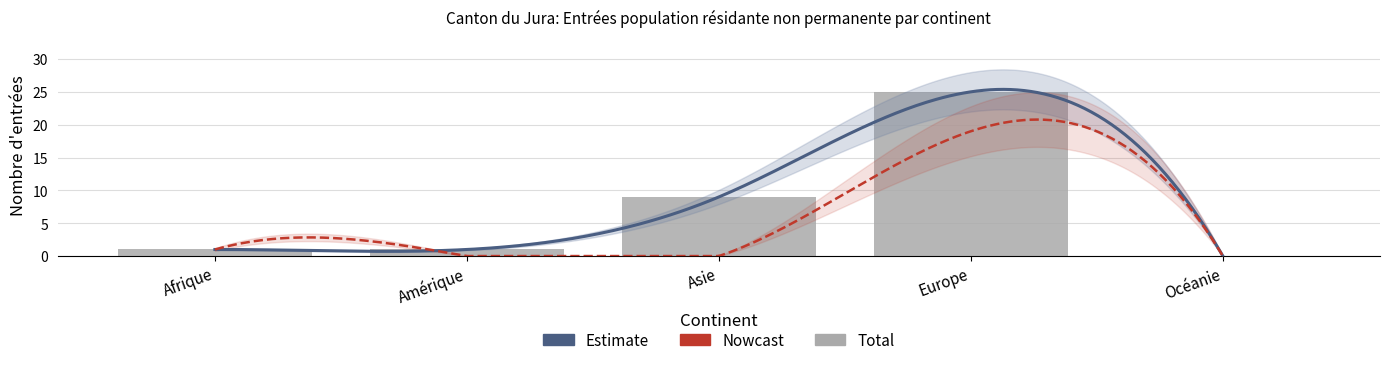

What is the total value across all series at Asie?

18